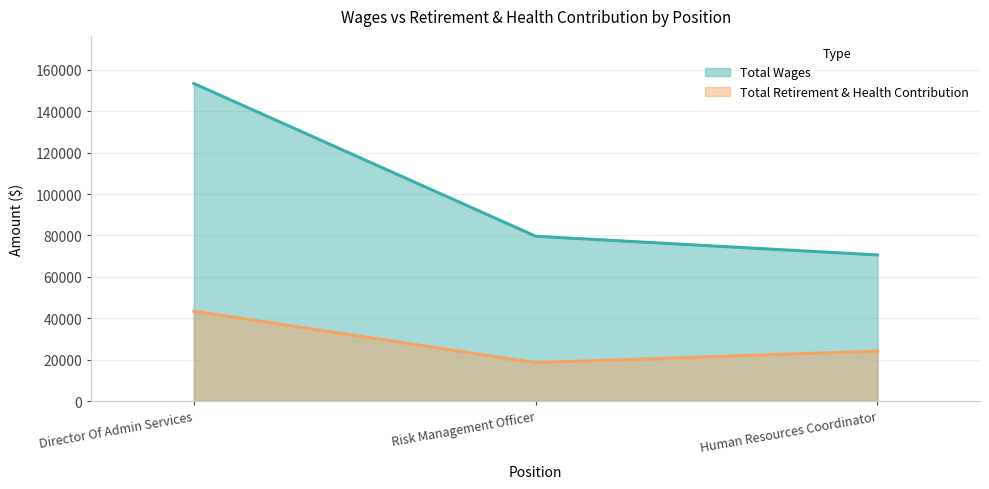

Where does the Total Wages series first go above 79644?

Director Of Admin Services